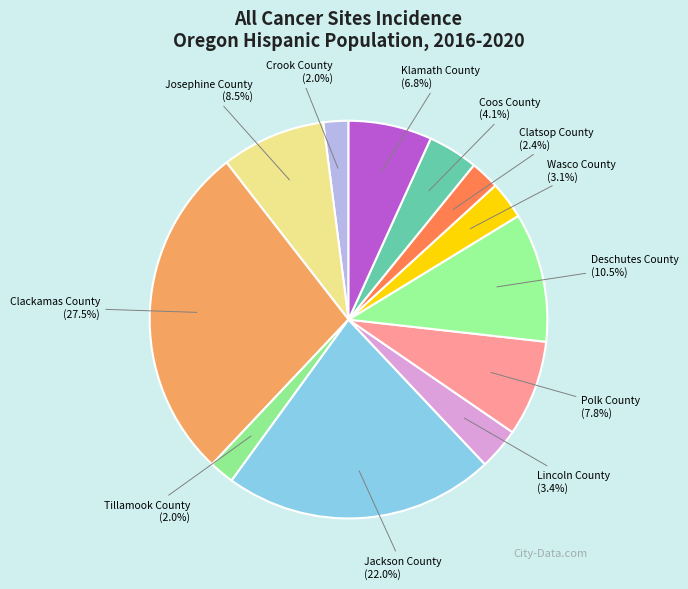

Approximately how many times larger is the value at Josephine County compared to Tillamook County?

4.2